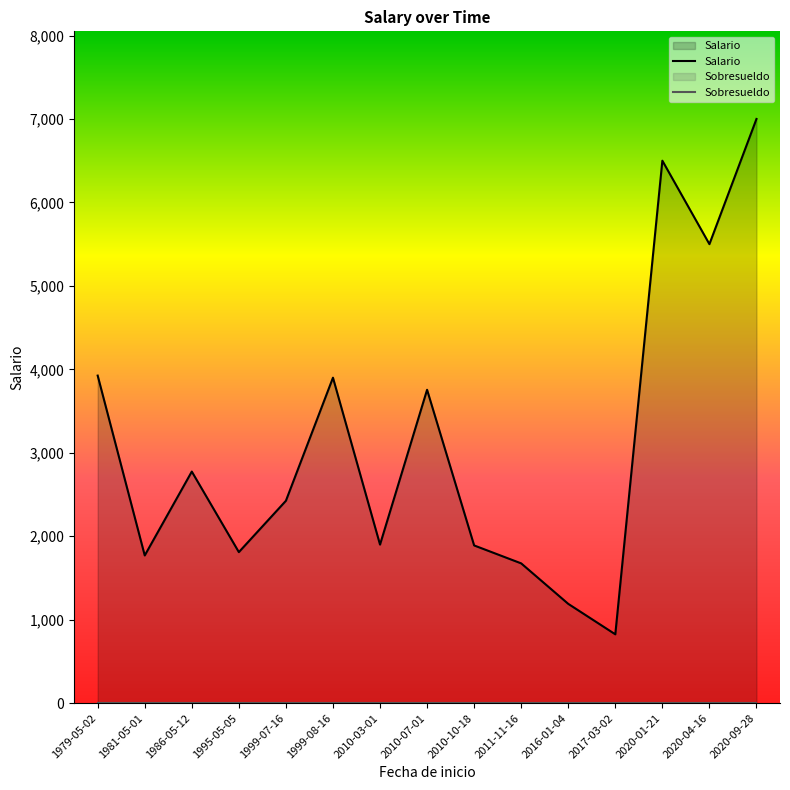

How many series are shown in this chart?

2